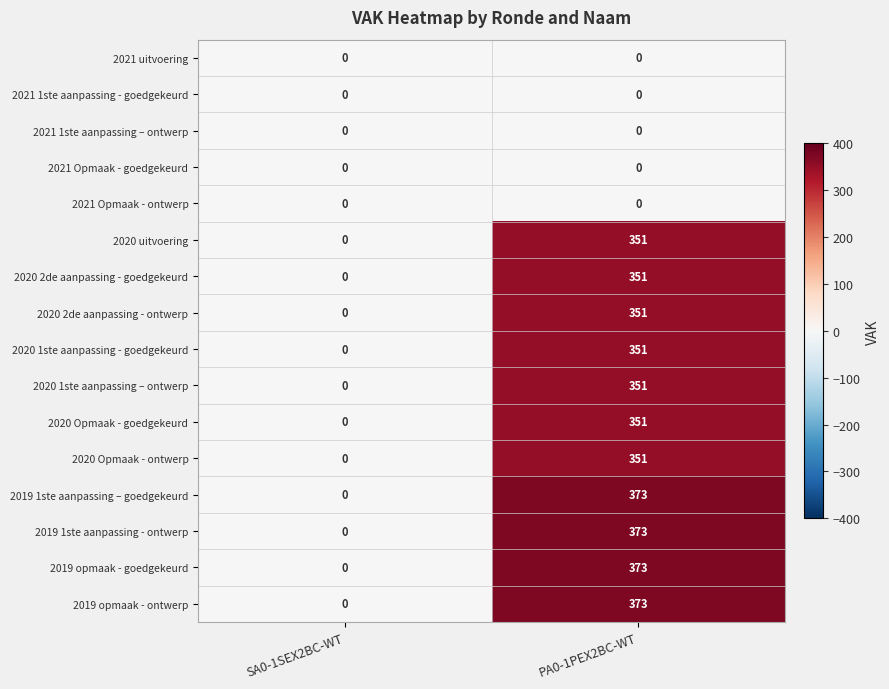

True or false: 2019 opmaak - goedgekeurd has a value of 102 at PA0-1PEX2BC-WT.

False